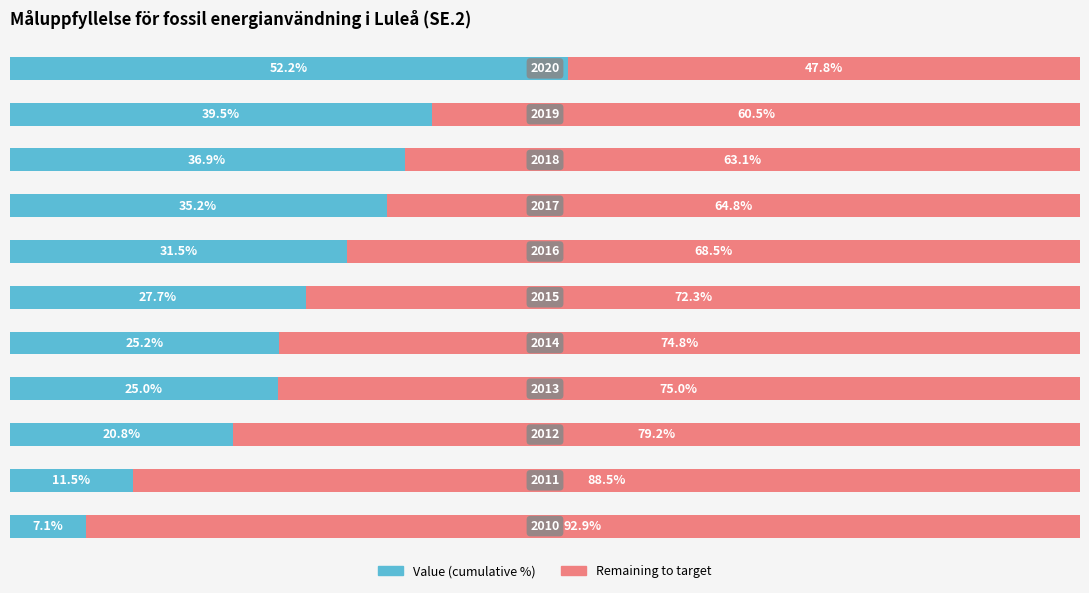

What are all the series names shown in the legend?

Value (cumulative %), Remaining to target